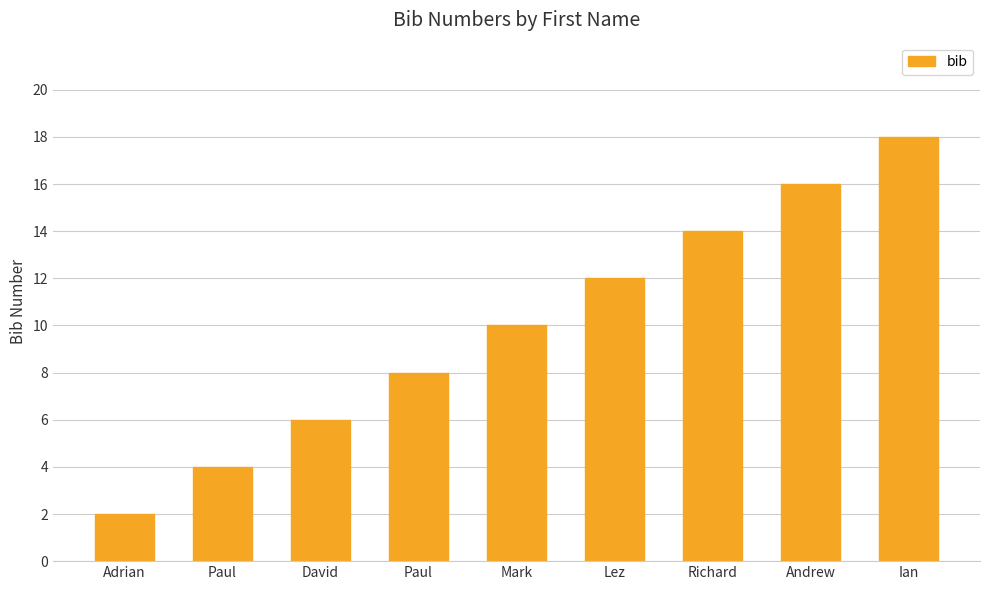

Count the number of data series in this chart.

1